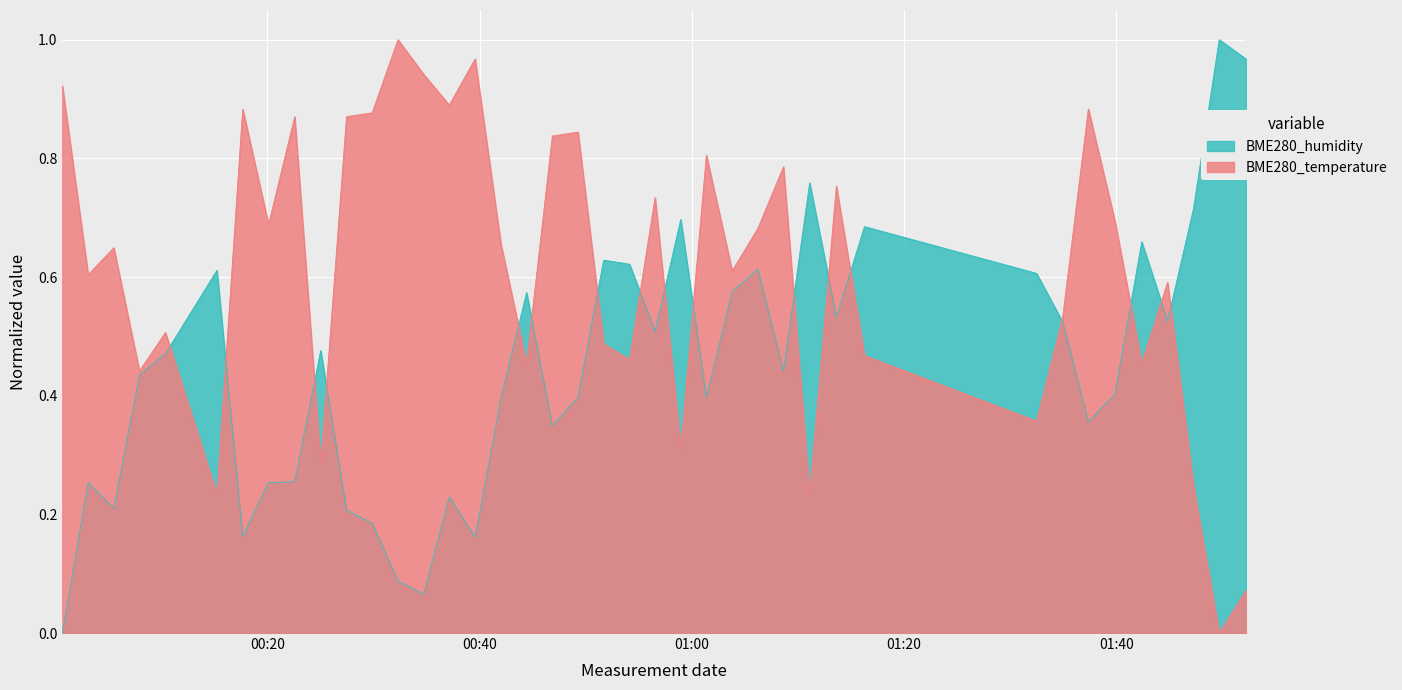

Reading right to left, extract all data points from this chart.

BME280_humidity: 2022/01/22 01:52:13=1.0	2022/01/22 01:49:42=1.0	2022/01/22 01:47:17=0.7	2022/01/22 01:44:50=0.5	2022/01/22 01:42:24=0.7	2022/01/22 01:39:52=0.4	2022/01/22 01:37:22=0.4	2022/01/22 01:34:57=0.5	2022/01/22 01:32:29=0.6	2022/01/22 01:16:16=0.7	2022/01/22 01:13:37=0.5	2022/01/22 01:11:06=0.8	2022/01/22 01:08:38=0.4	2022/01/22 01:06:13=0.6	2022/01/22 01:03:48=0.6	2022/01/22 01:01:22=0.4	2022/01/22 00:58:57=0.7	2022/01/22 00:56:32=0.5	2022/01/22 00:54:07=0.6	2022/01/22 00:51:41=0.6	2022/01/22 00:49:16=0.4	2022/01/22 00:46:51=0.3	2022/01/22 00:44:25=0.6	2022/01/22 00:42:00=0.4	2022/01/22 00:39:34=0.2	2022/01/22 00:37:08=0.2	2022/01/22 00:34:43=0.1	2022/01/22 00:32:18=0.1	2022/01/22 00:29:52=0.2	2022/01/22 00:27:27=0.2	2022/01/22 00:25:01=0.5	2022/01/22 00:22:34=0.3	2022/01/22 00:20:06=0.3	2022/01/22 00:17:40=0.2	2022/01/22 00:15:14=0.6	2022/01/22 00:10:23=0.5	2022/01/22 00:07:56=0.4	2022/01/22 00:05:31=0.2	2022/01/22 00:03:06=0.3	2022/01/22 00:00:40=0.0
BME280_temperature: 2022/01/22 01:52:13=0.1	2022/01/22 01:49:42=0.0	2022/01/22 01:47:17=0.2	2022/01/22 01:44:50=0.6	2022/01/22 01:42:24=0.5	2022/01/22 01:39:52=0.7	2022/01/22 01:37:22=0.9	2022/01/22 01:34:57=0.5	2022/01/22 01:32:29=0.4	2022/01/22 01:16:16=0.5	2022/01/22 01:13:37=0.8	2022/01/22 01:11:06=0.2	2022/01/22 01:08:38=0.8	2022/01/22 01:06:13=0.7	2022/01/22 01:03:48=0.6	2022/01/22 01:01:22=0.8	2022/01/22 00:58:57=0.3	2022/01/22 00:56:32=0.7	2022/01/22 00:54:07=0.5	2022/01/22 00:51:41=0.5	2022/01/22 00:49:16=0.8	2022/01/22 00:46:51=0.8	2022/01/22 00:44:25=0.5	2022/01/22 00:42:00=0.7	2022/01/22 00:39:34=1.0	2022/01/22 00:37:08=0.9	2022/01/22 00:34:43=0.9	2022/01/22 00:32:18=1.0	2022/01/22 00:29:52=0.9	2022/01/22 00:27:27=0.9	2022/01/22 00:25:01=0.3	2022/01/22 00:22:34=0.9	2022/01/22 00:20:06=0.7	2022/01/22 00:17:40=0.9	2022/01/22 00:15:14=0.2	2022/01/22 00:10:23=0.5	2022/01/22 00:07:56=0.4	2022/01/22 00:05:31=0.6	2022/01/22 00:03:06=0.6	2022/01/22 00:00:40=0.9